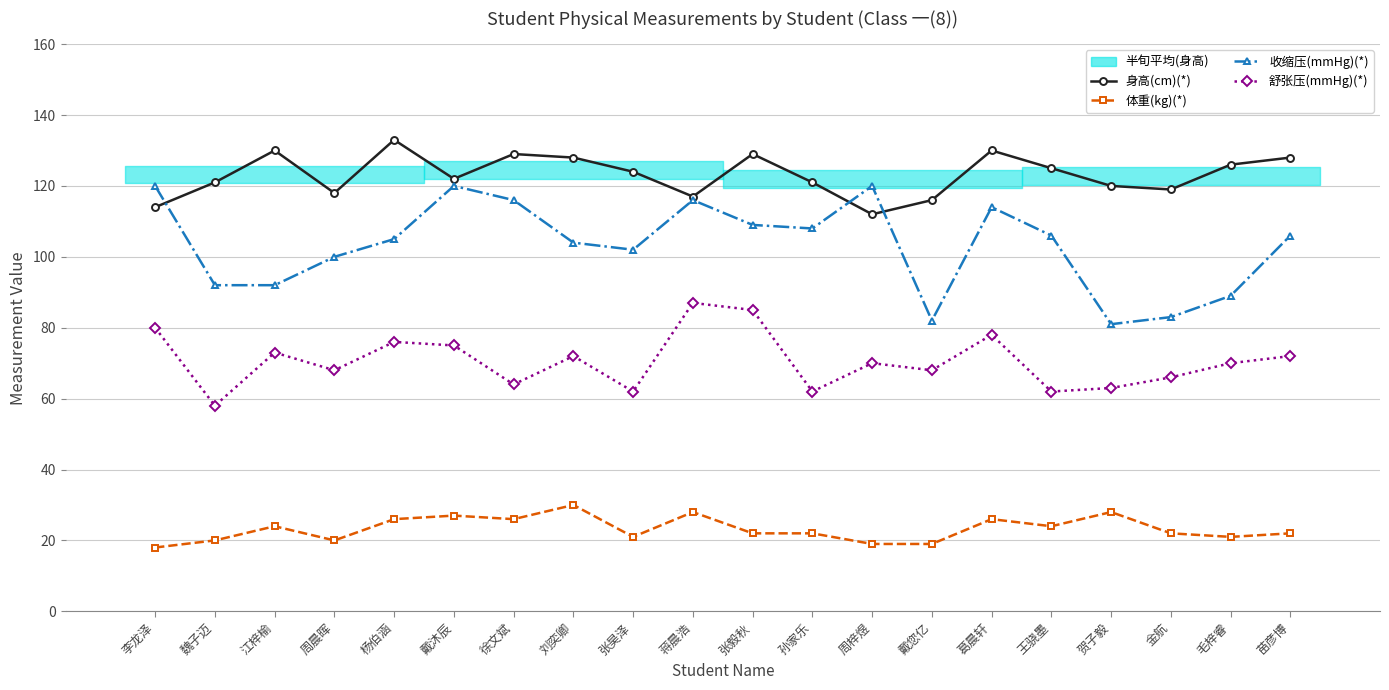

What is the value of the 舒张压(mmHg)(*) point at the 4th from the left?

68